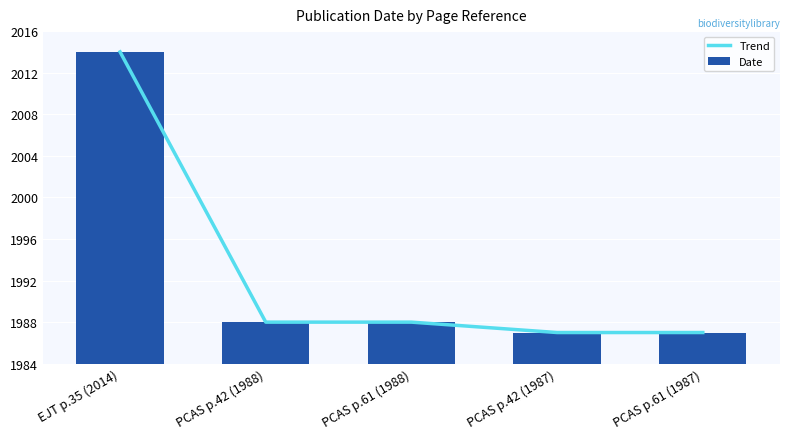

What is the total value across all series at PCAS p.42 (1987)?

3974